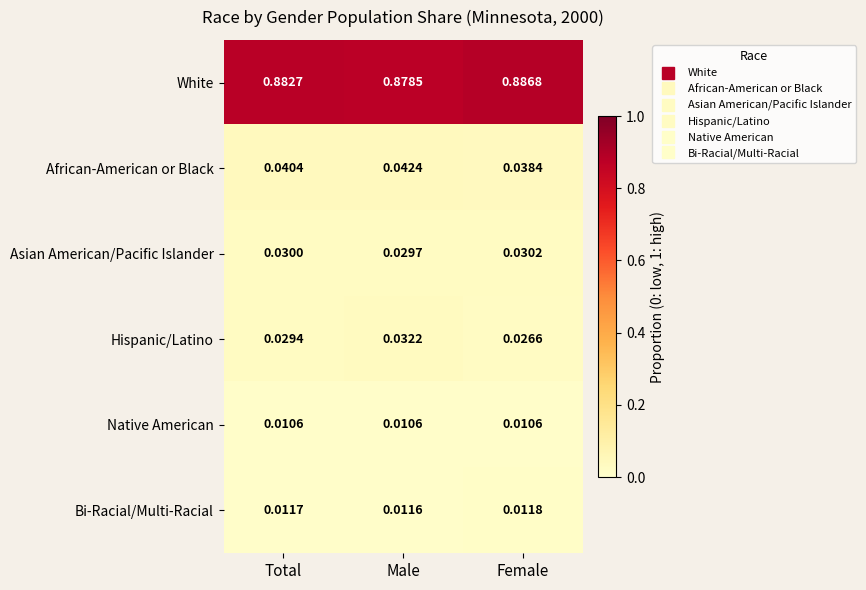

At which category is the sum across all series the highest?

Male